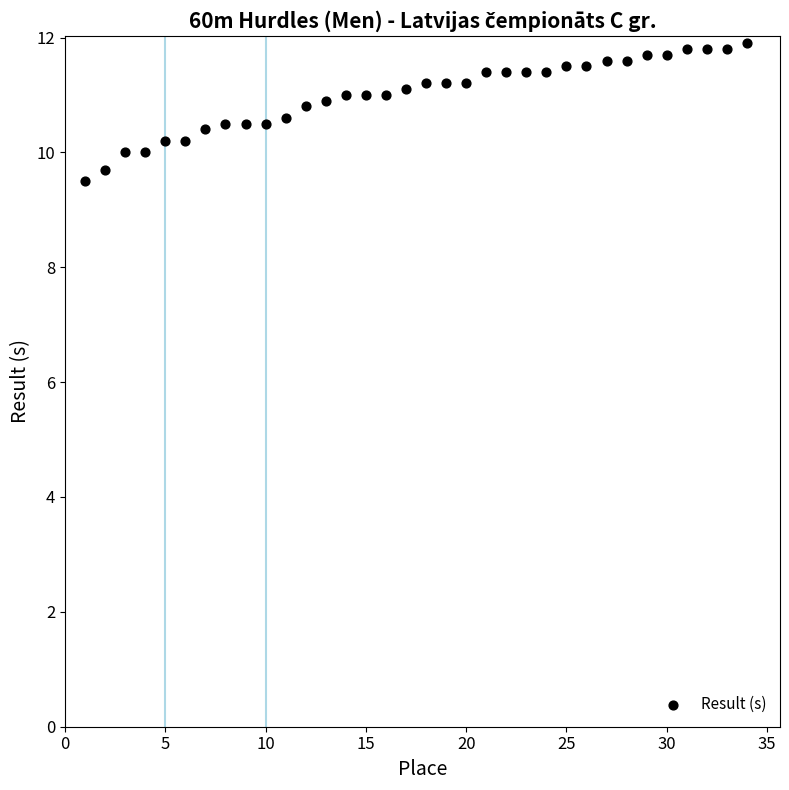

What is the range of Y values (max minus min)?

2.4